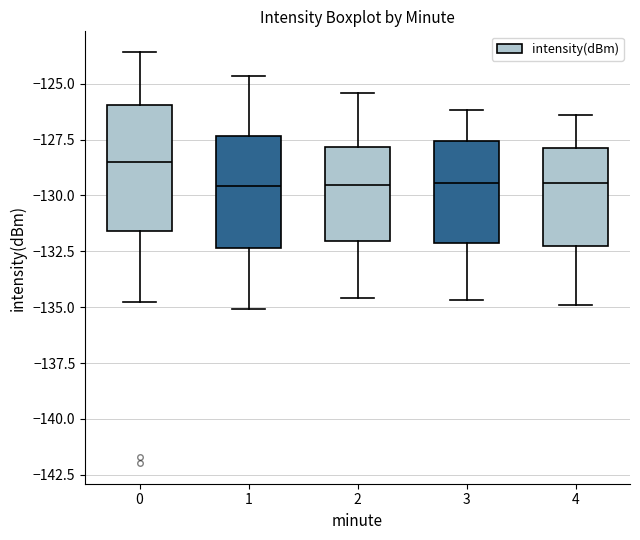

Comparing the boxes themselves (not the whiskers), which one is the tallest?

0